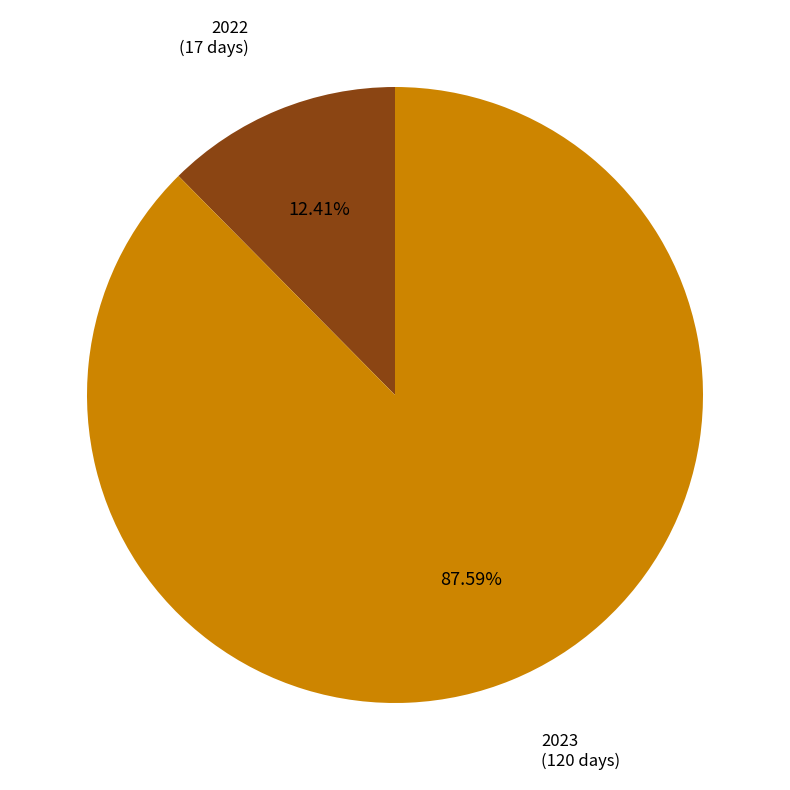

To the nearest percent, what portion does 2022 represent?

12%